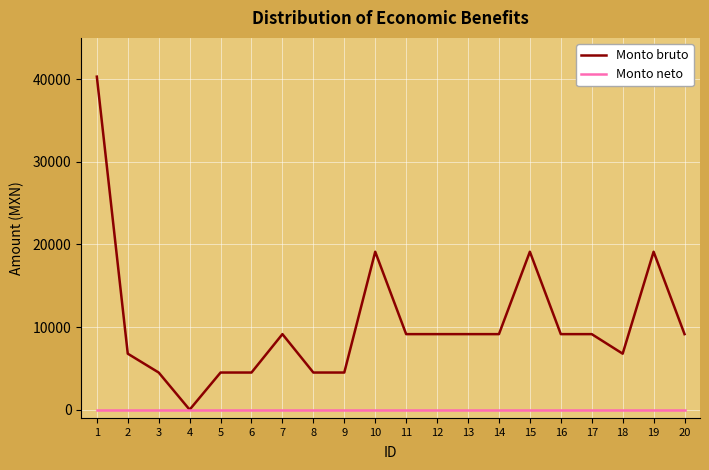

List the series in order of their peak value, lowest first.

Monto neto, Monto bruto